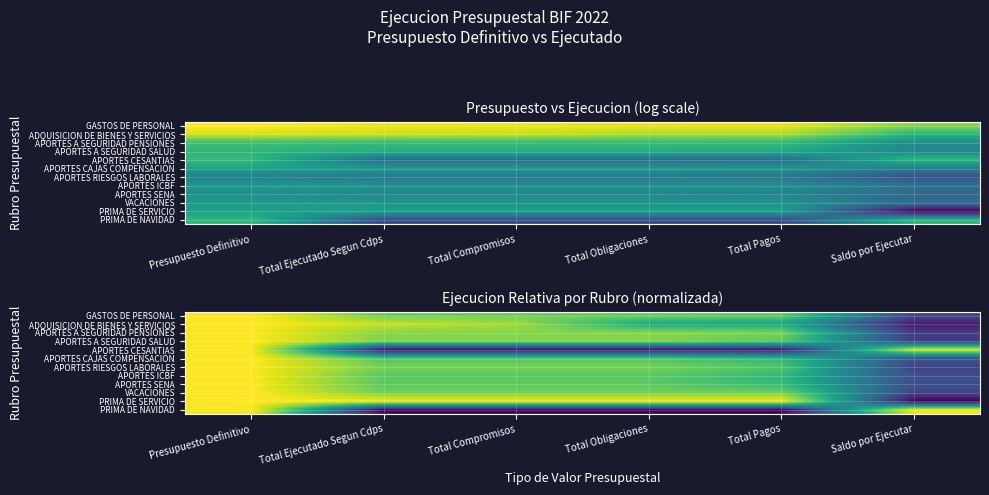

At Total Ejecutado Segun Cdps, list the series in order from smallest to largest.

PRIMA DE NAVIDAD, APORTES CESANTIAS, APORTES CAJAS COMPENSACION, APORTES ICBF, APORTES SENA, GASTOS DE PERSONAL, VACACIONES, APORTES RIESGOS LABORALES, APORTES A SEGURIDAD SALUD, APORTES A SEGURIDAD PENSIONES, ADQUISICION DE BIENES Y SERVICIOS, PRIMA DE SERVICIO